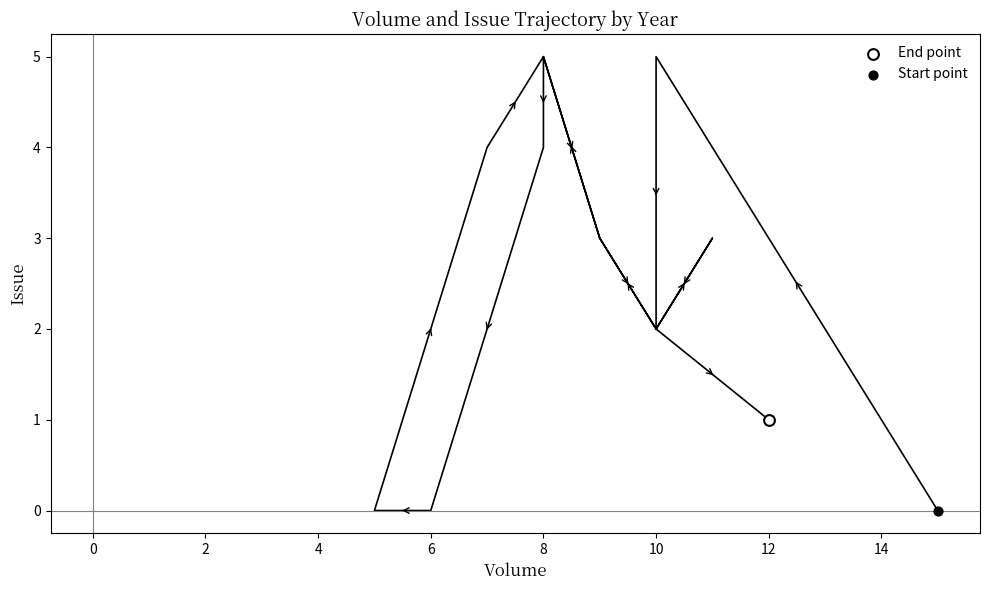

What are all the series names shown in the legend?

End point, Start point